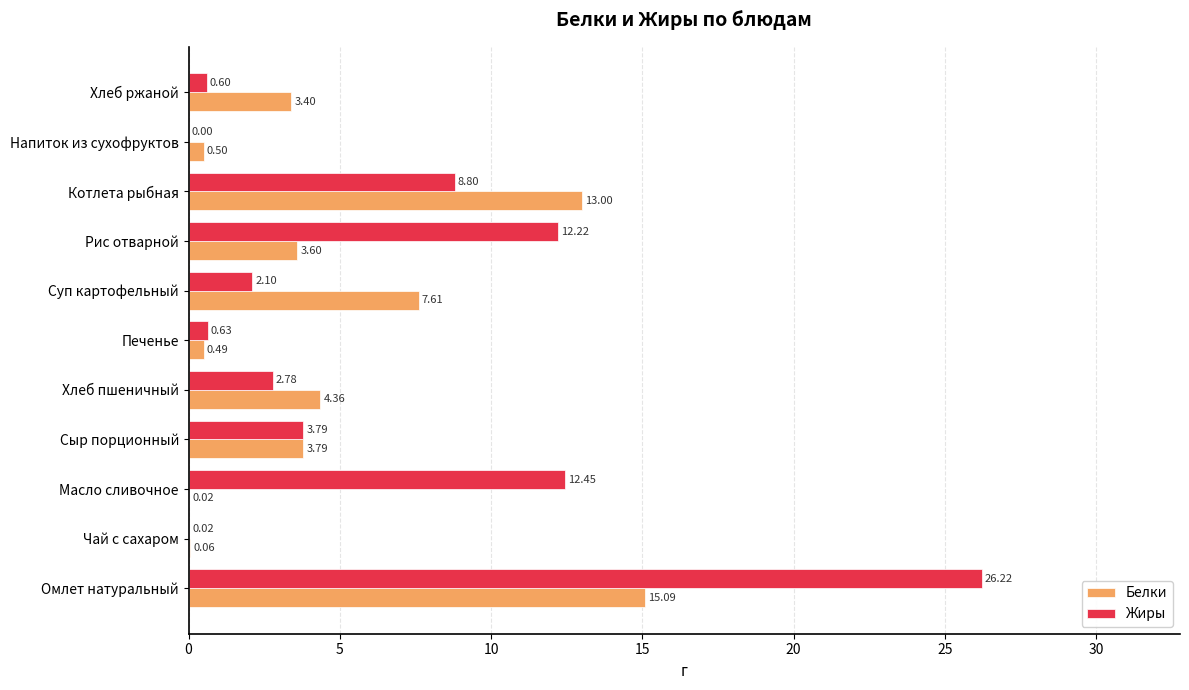

Between Сыр порционный and Рис отварной, which series saw the biggest shift?

Жиры